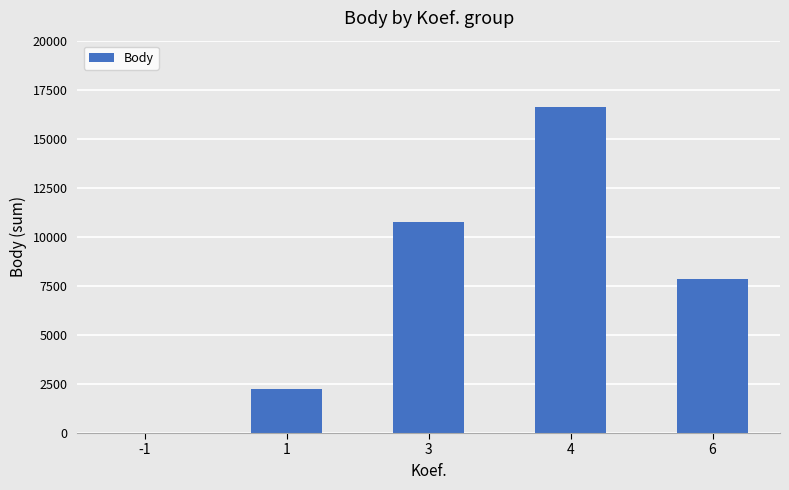

What is the change in value from -1 to 4?

+16634